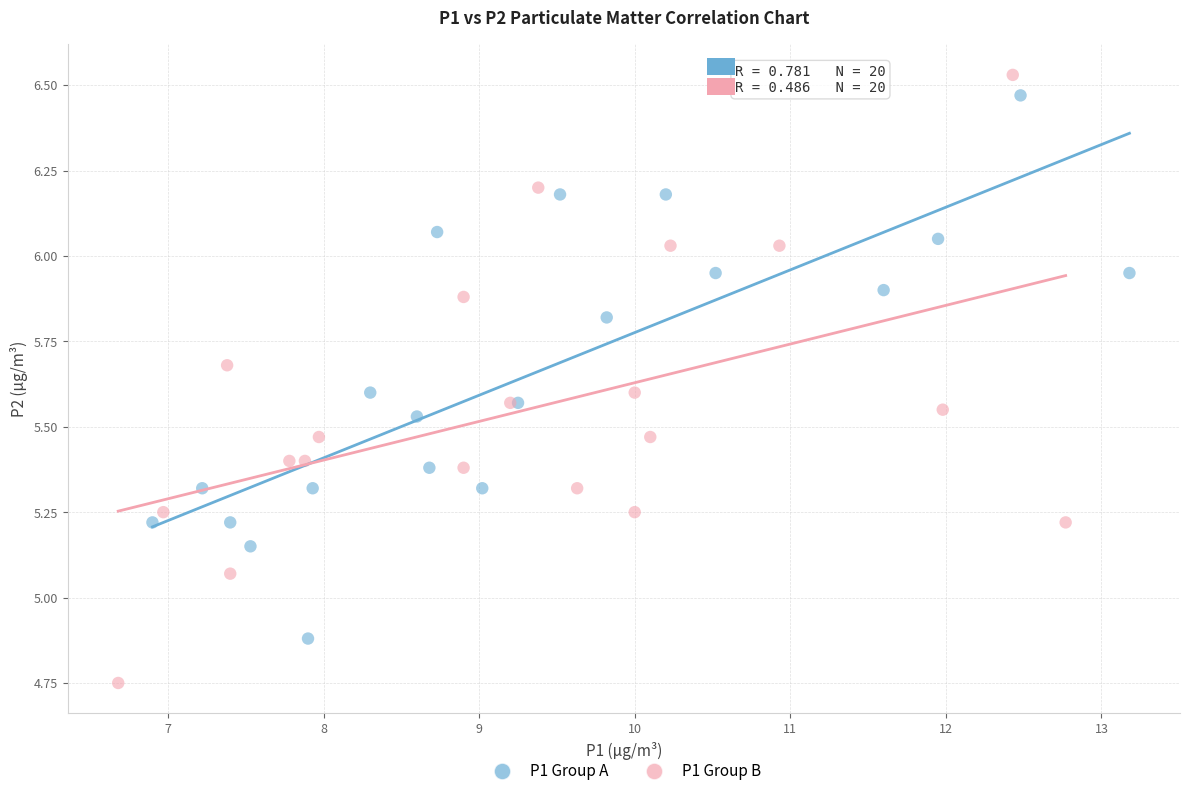

Which series contains the highest Y value?

P1 Group B